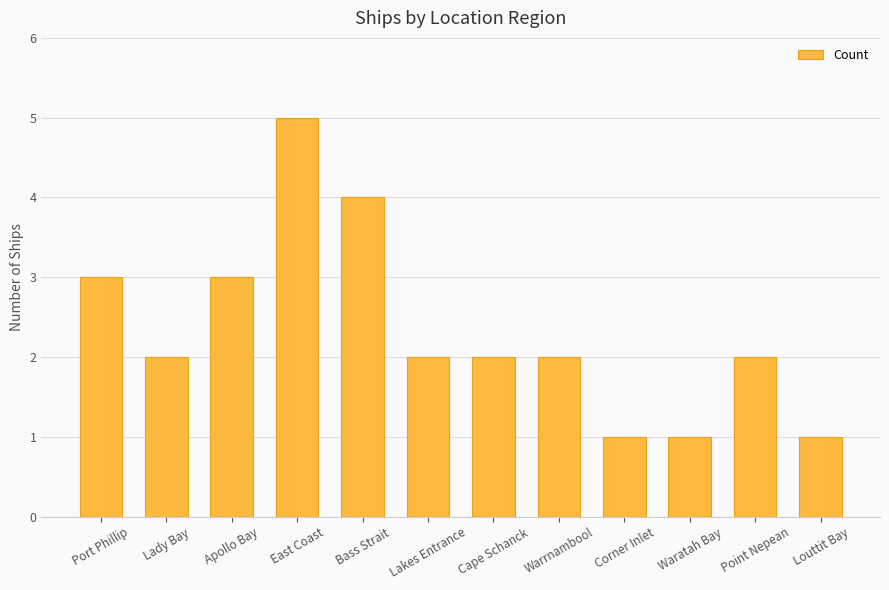

What position from the right is Waratah Bay?

3